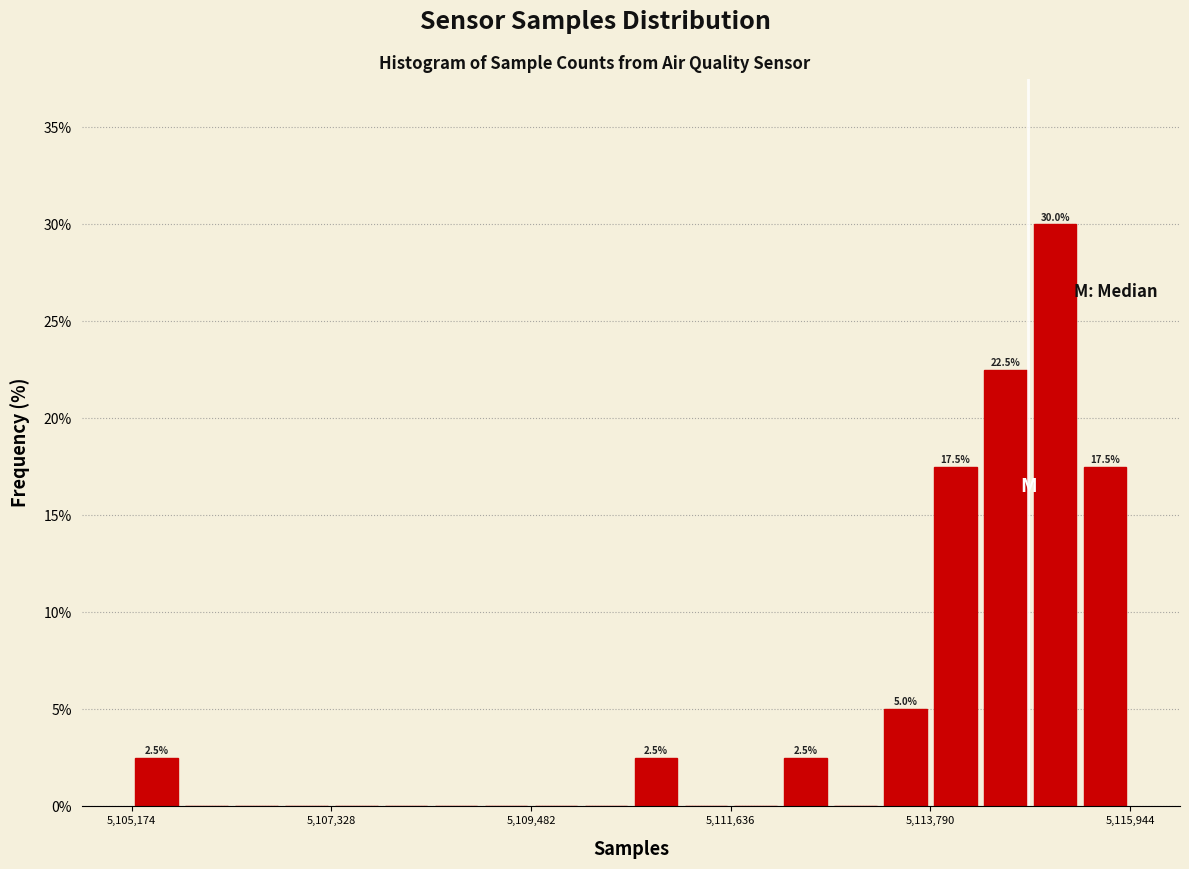

Around what value on the x-axis is the tallest bar? Give the approximate position of its centre, as read against the axis.

5115000